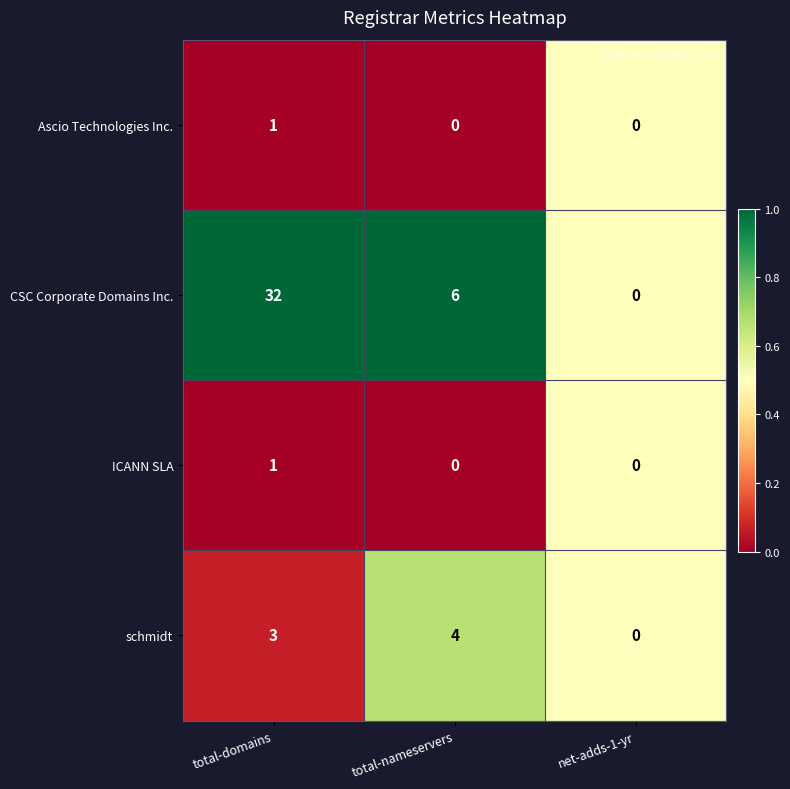

Between total-domains and net-adds-1-yr, which series saw the biggest shift?

CSC Corporate Domains Inc.